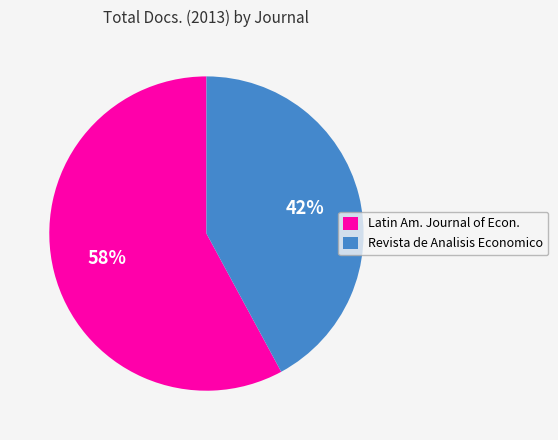

To the nearest percent, what is the average slice percentage?

50%